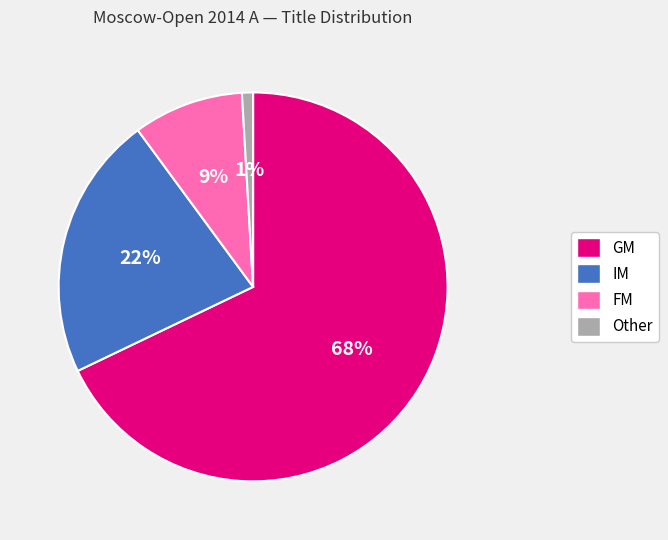

Does any single category account for the majority?

Yes